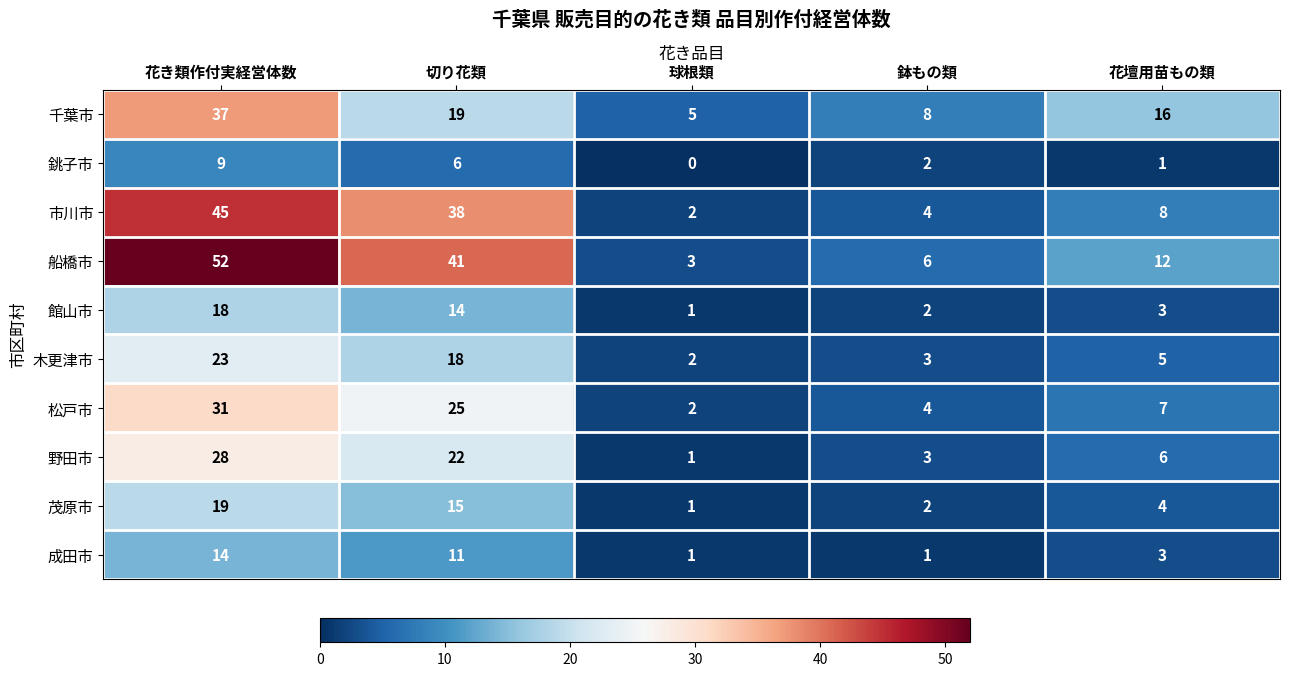

What is the total value across all series at 花壇用苗もの類?

65